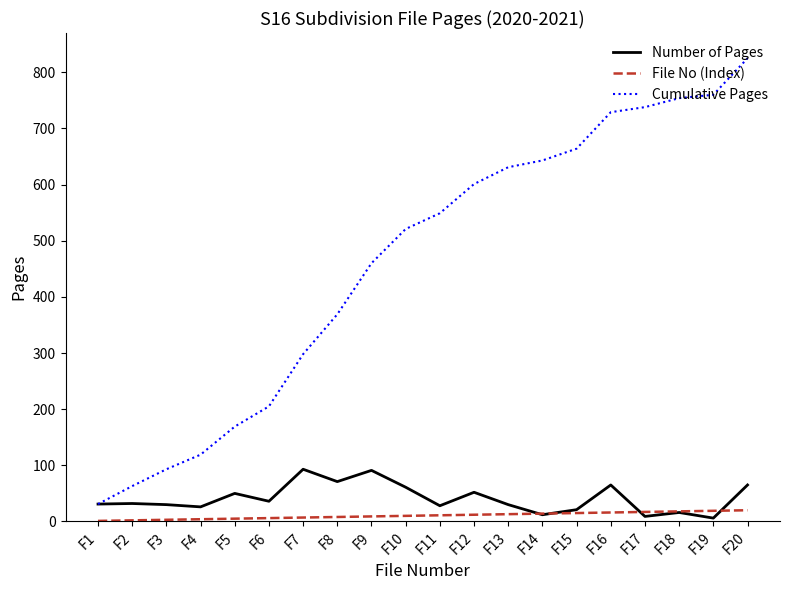

Rank the series by their maximum value, from lowest to highest.

File No (Index), Number of Pages, Cumulative Pages